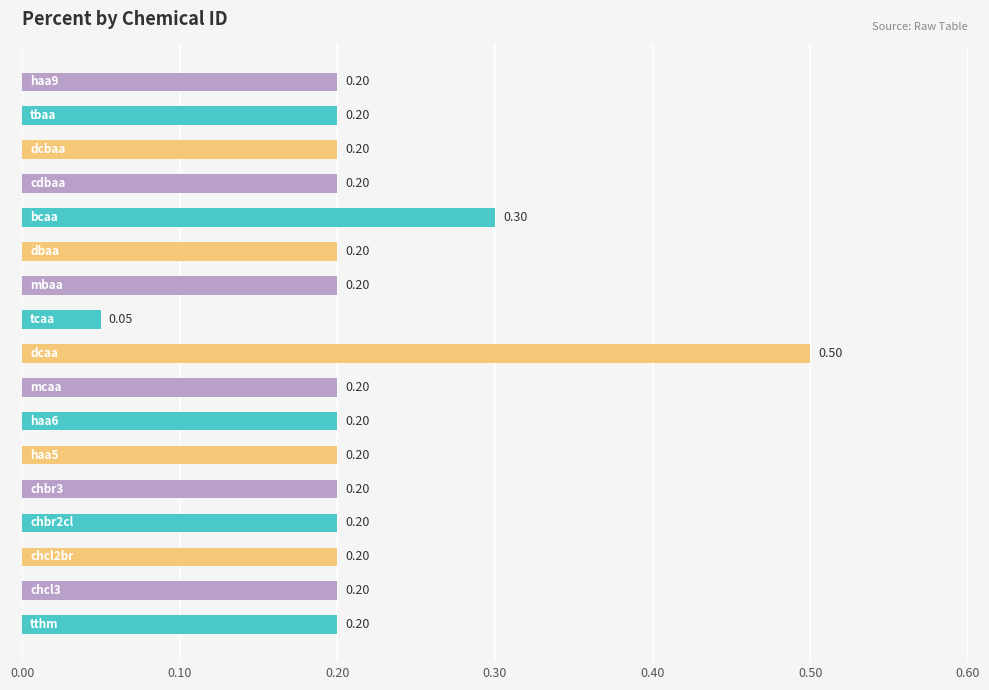

What is the sum of all values?

3.7